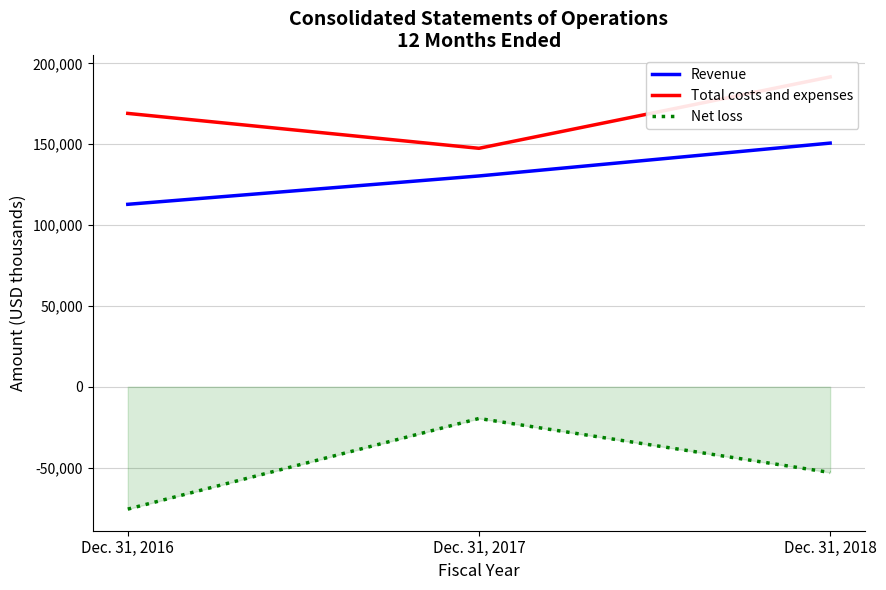

What is the greatest value displayed?

191601